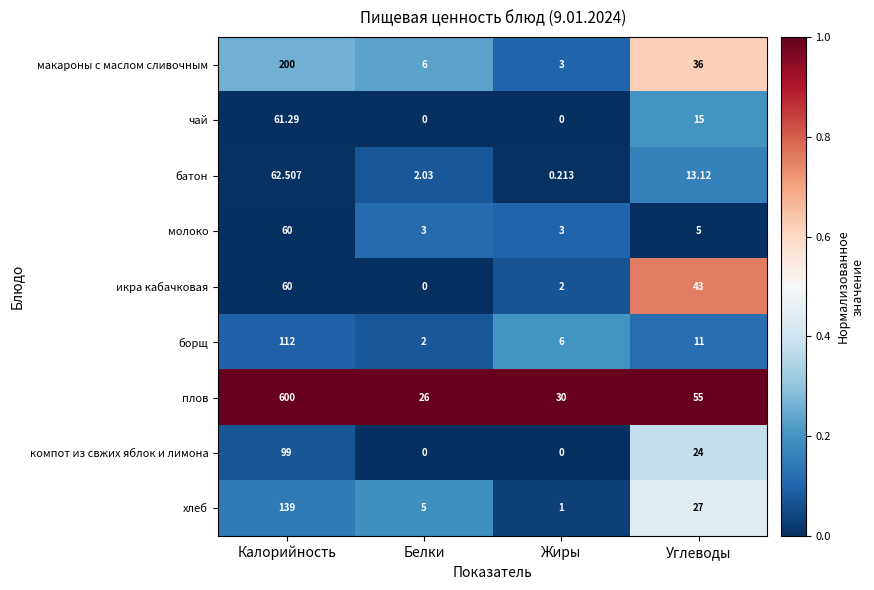

Which series has the largest total across all categories?

плов